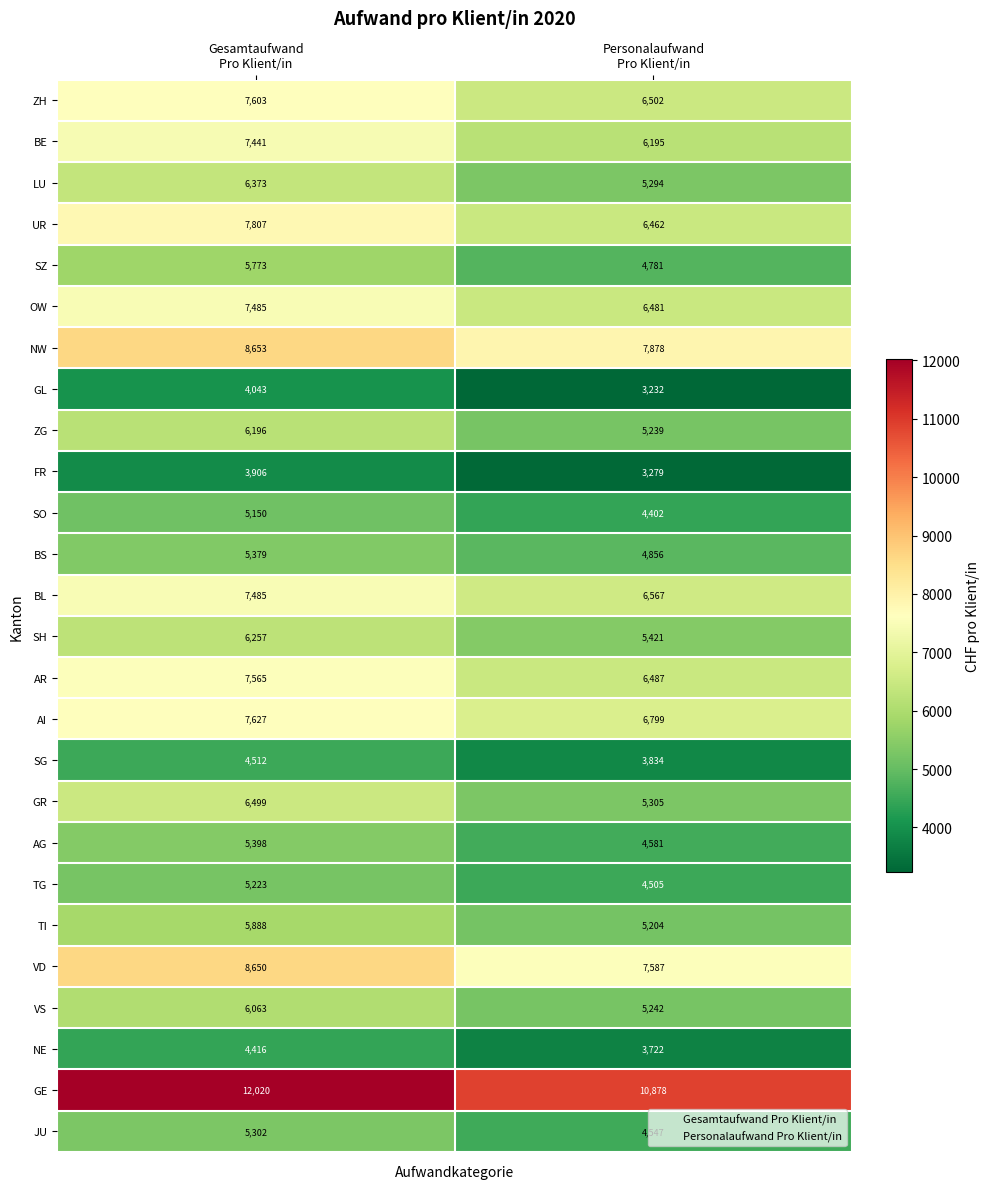

Which series has the largest range (max minus min)?

UR